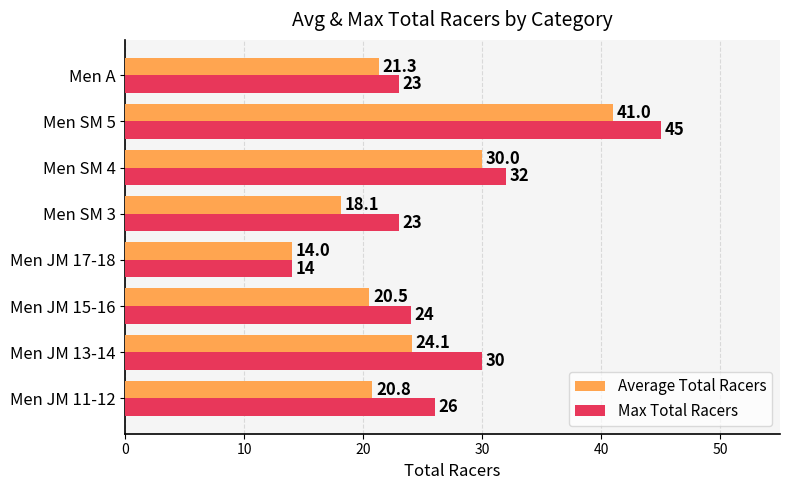

Read the Max Total Racers value at Men A.

23.0